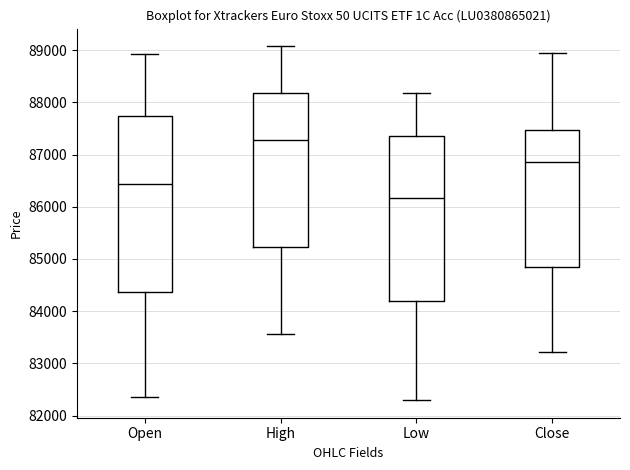

Comparing the boxes themselves (not the whiskers), which one is the tallest?

Open